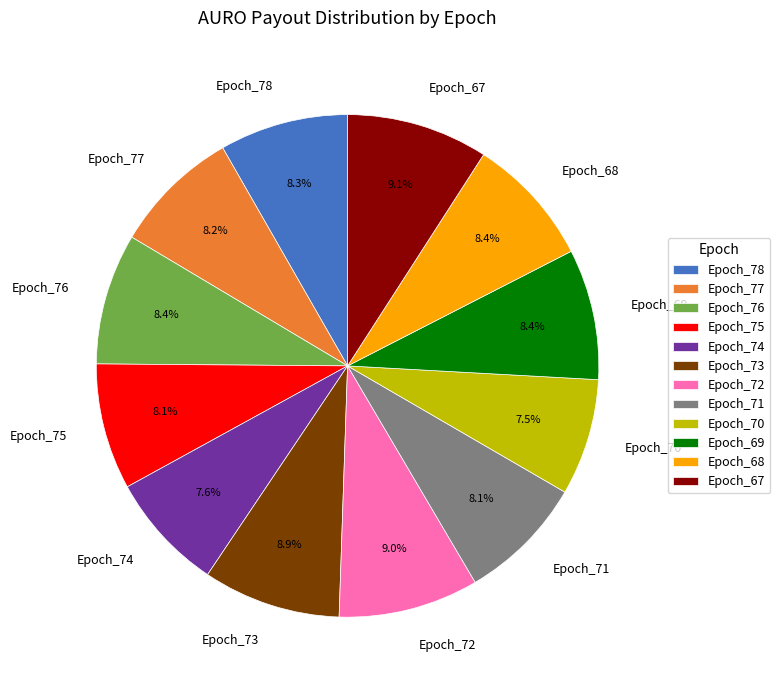

Combined, what portion of the pie is Epoch_68 and Epoch_72?

17.4%